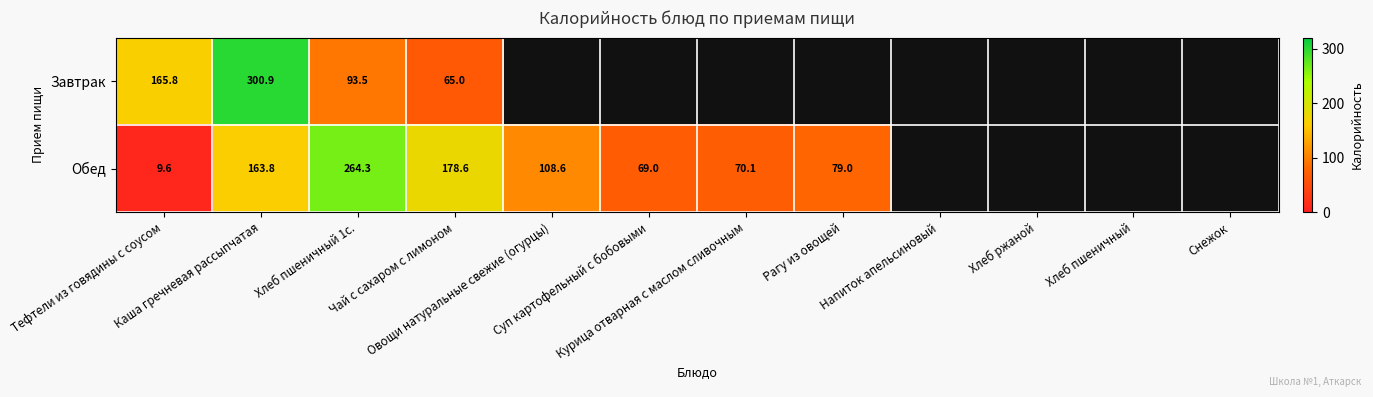

Rank the categories by Обед value from lowest to highest.

Тефтели из говядины с соусом, Суп картофельный с бобовыми, Курица отварная с маслом сливочным, Рагу из овощей, Овощи натуральные свежие (огурцы), Каша гречневая рассыпчатая, Чай с сахаром с лимоном, Хлеб пшеничный 1с., Напиток апельсиновый, Хлеб ржаной, Хлеб пшеничный, Снежок